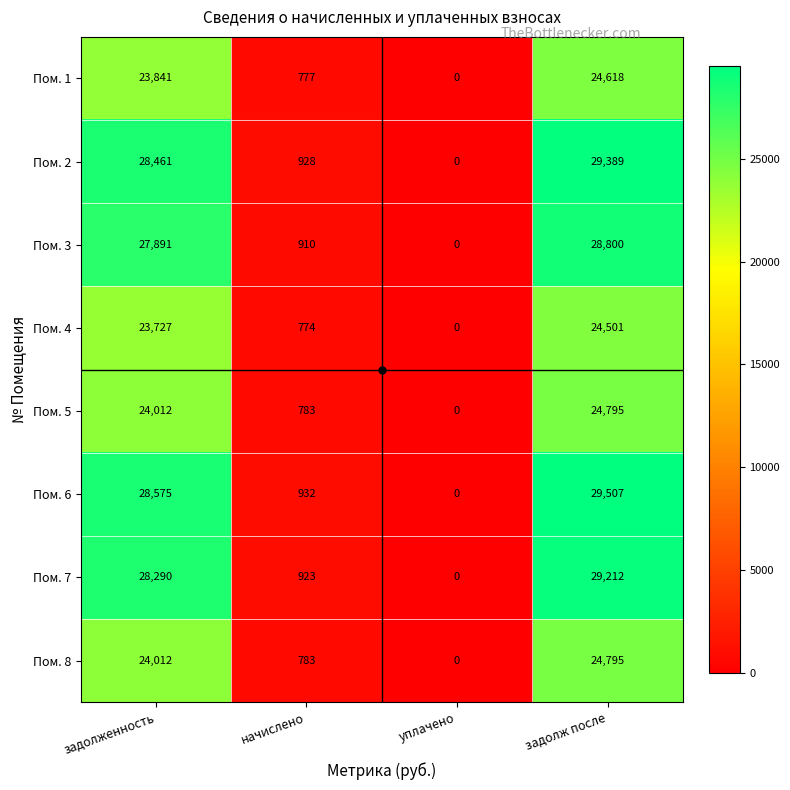

What is the difference between the Пом. 6 values at уплачено and начислено?

932